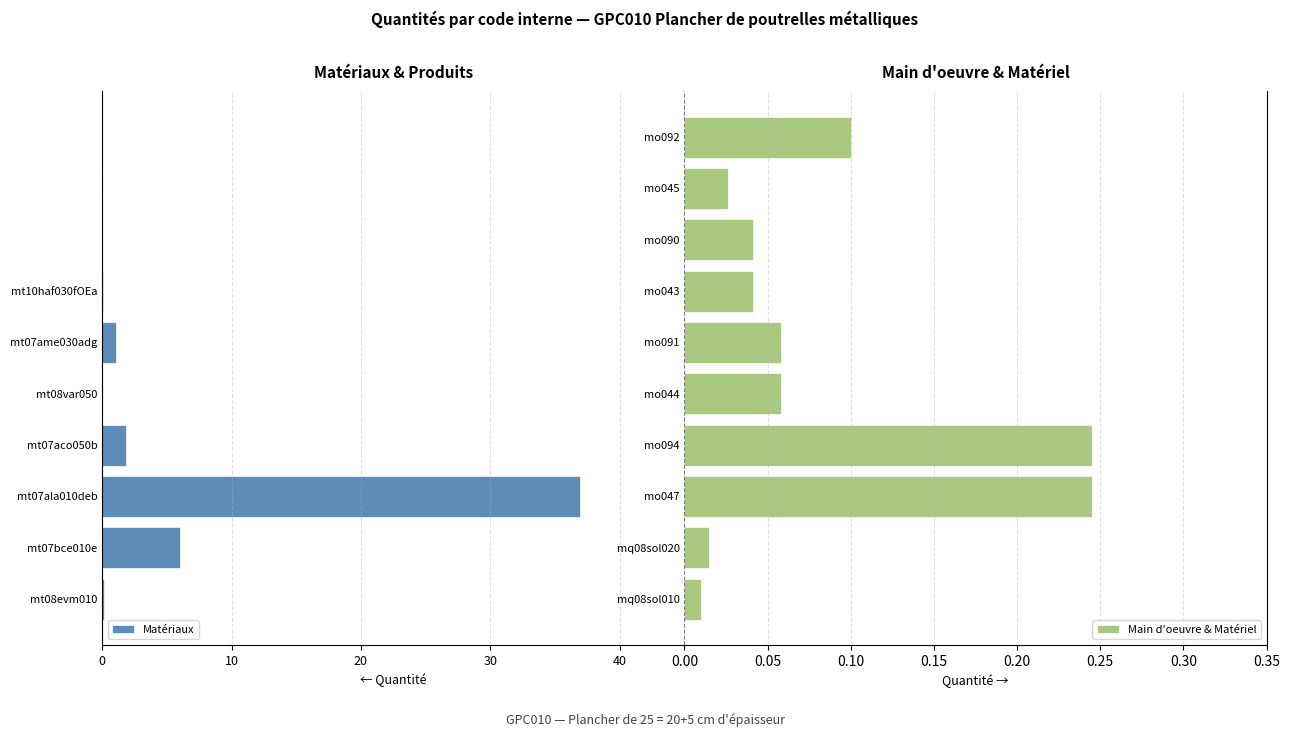

True or false: Main d'oeuvre & Matériel has a value of 0.2 at mo092.

False